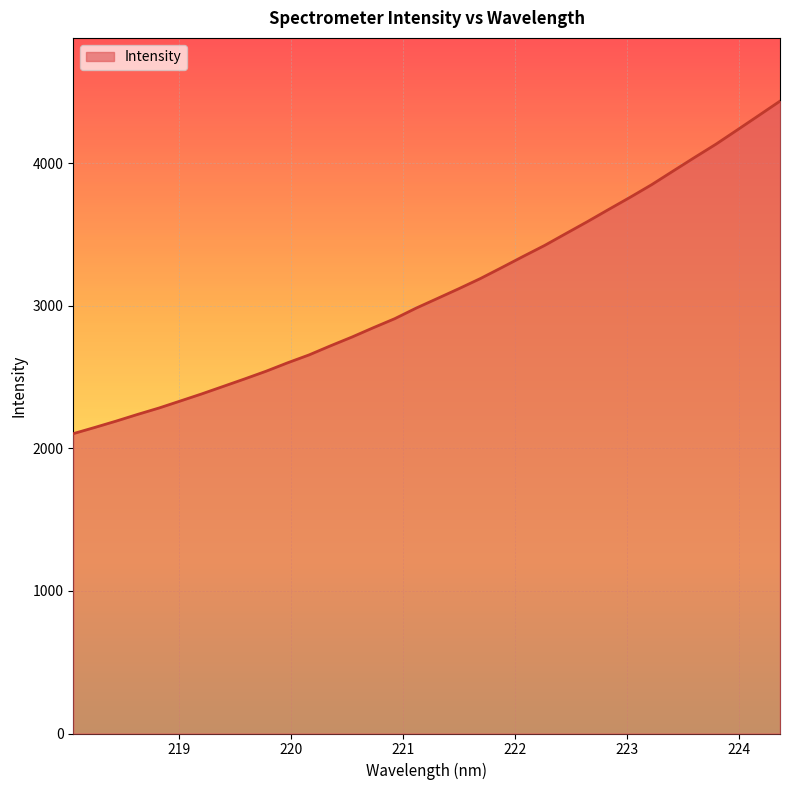

What is the difference between the maximum and minimum values?

2331.5